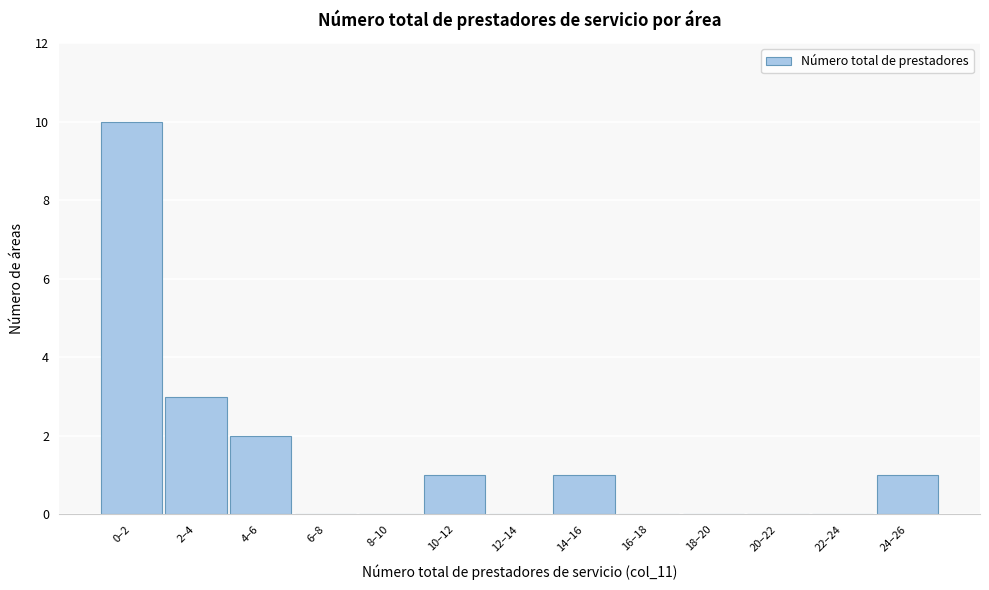

Reading left to right, list all the values displayed in this chart.

0–2=10	2–4=3	4–6=2	6–8=0	8–10=0	10–12=1	12–14=0	14–16=1	16–18=0	18–20=0	20–22=0	22–24=0	24–26=1